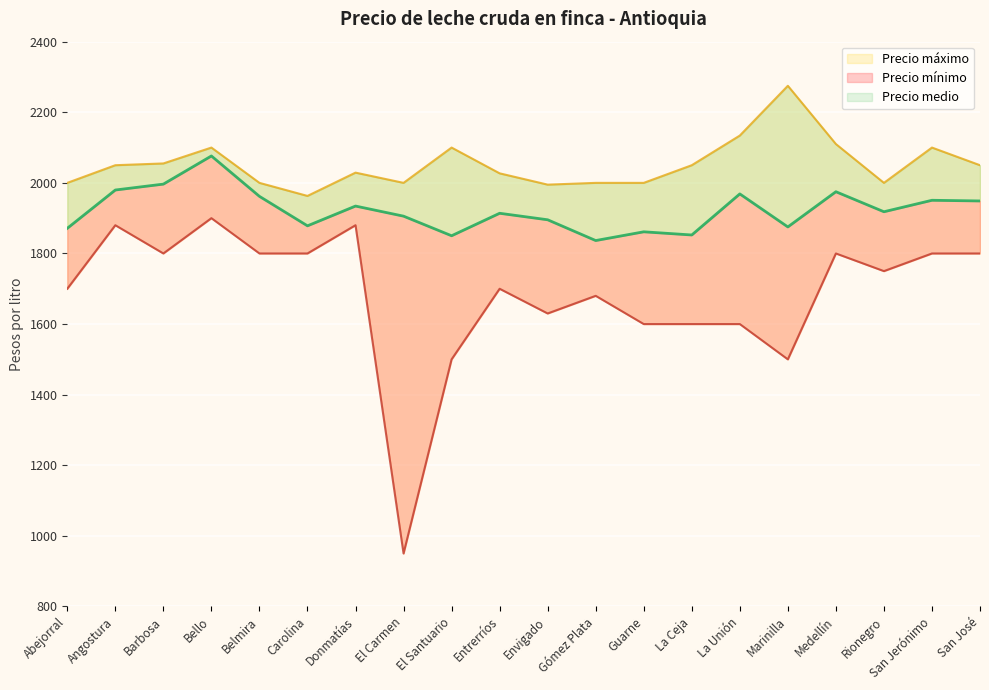

What is the label of the 4th point from the left?

Bello